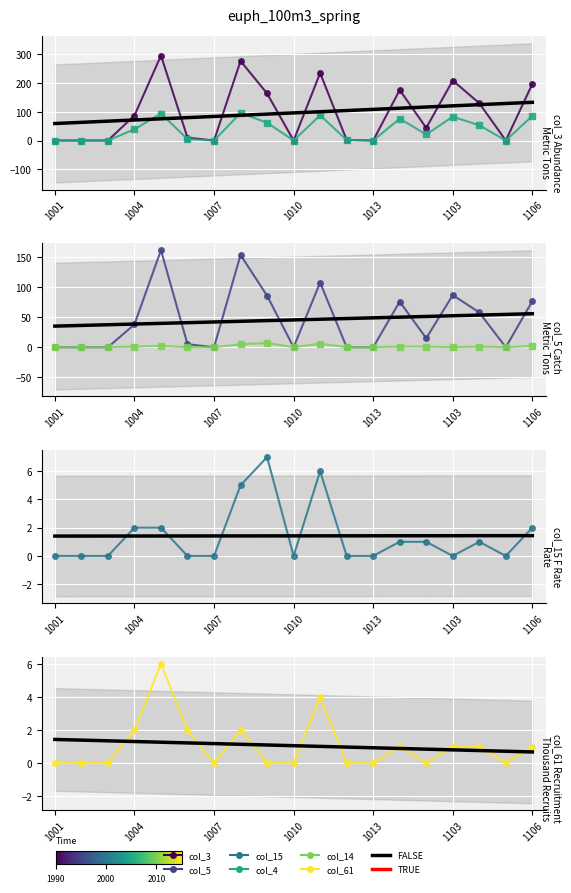

True or false: col_61 and col_5 cross at least once.

False